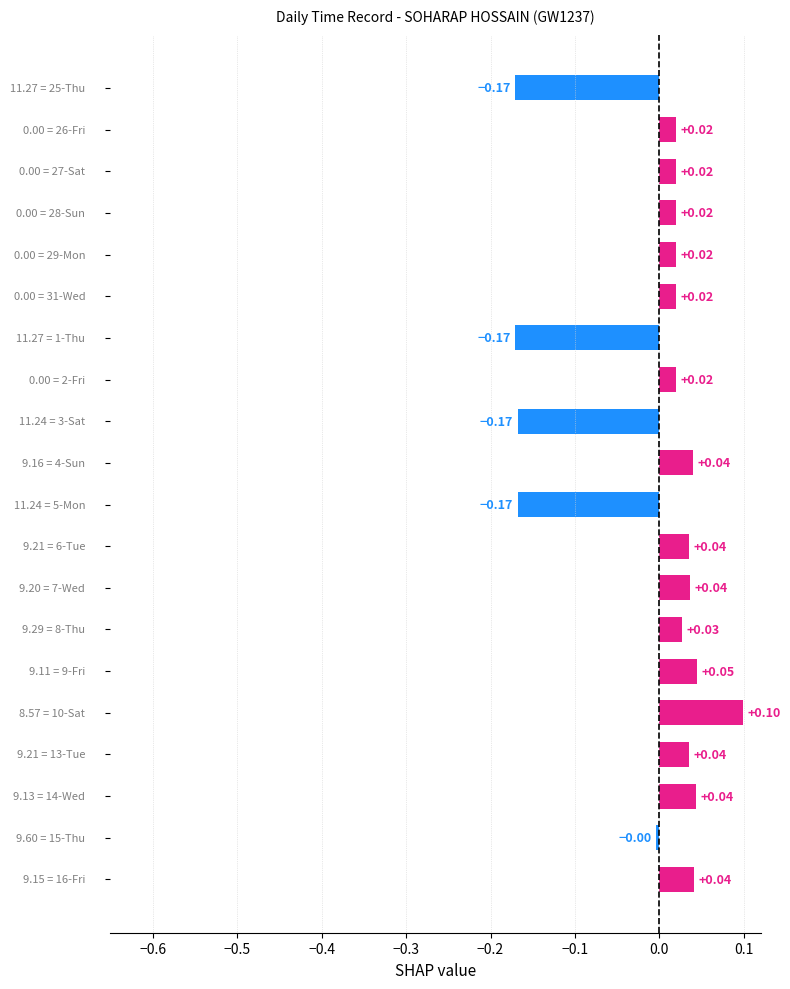

What is the difference between the maximum and minimum values?

0.3